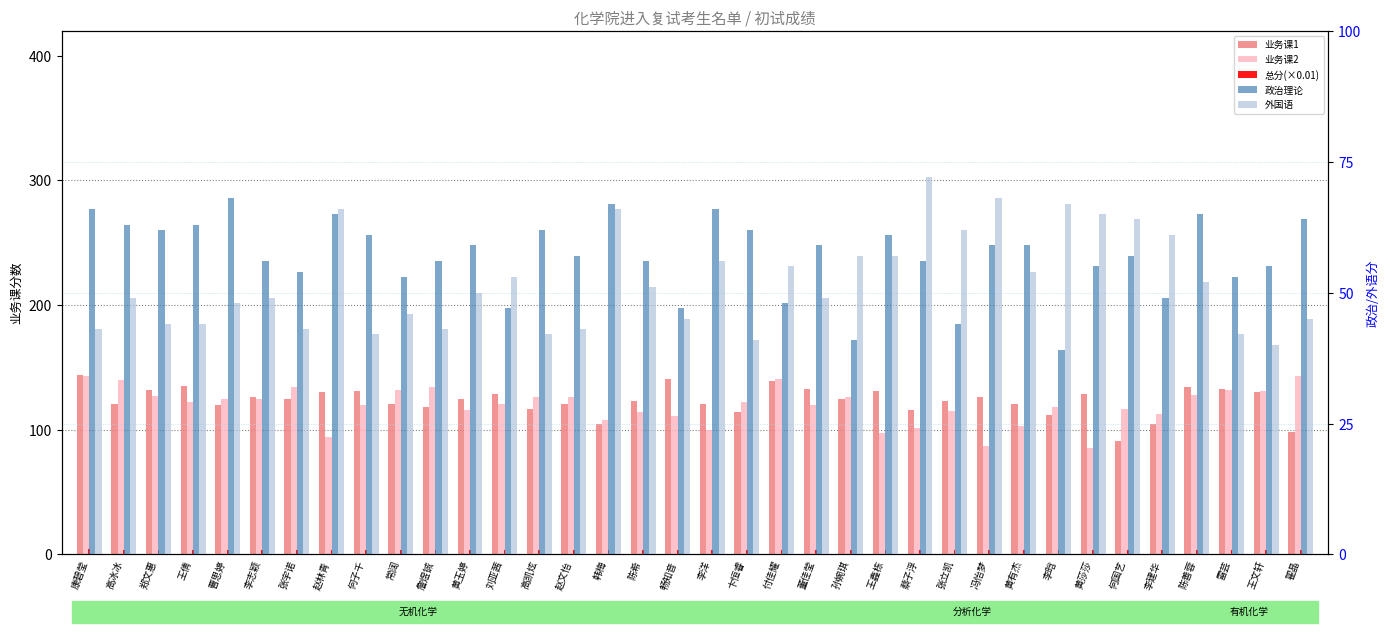

What is the label of the 28th bar from the left?

黄有杰